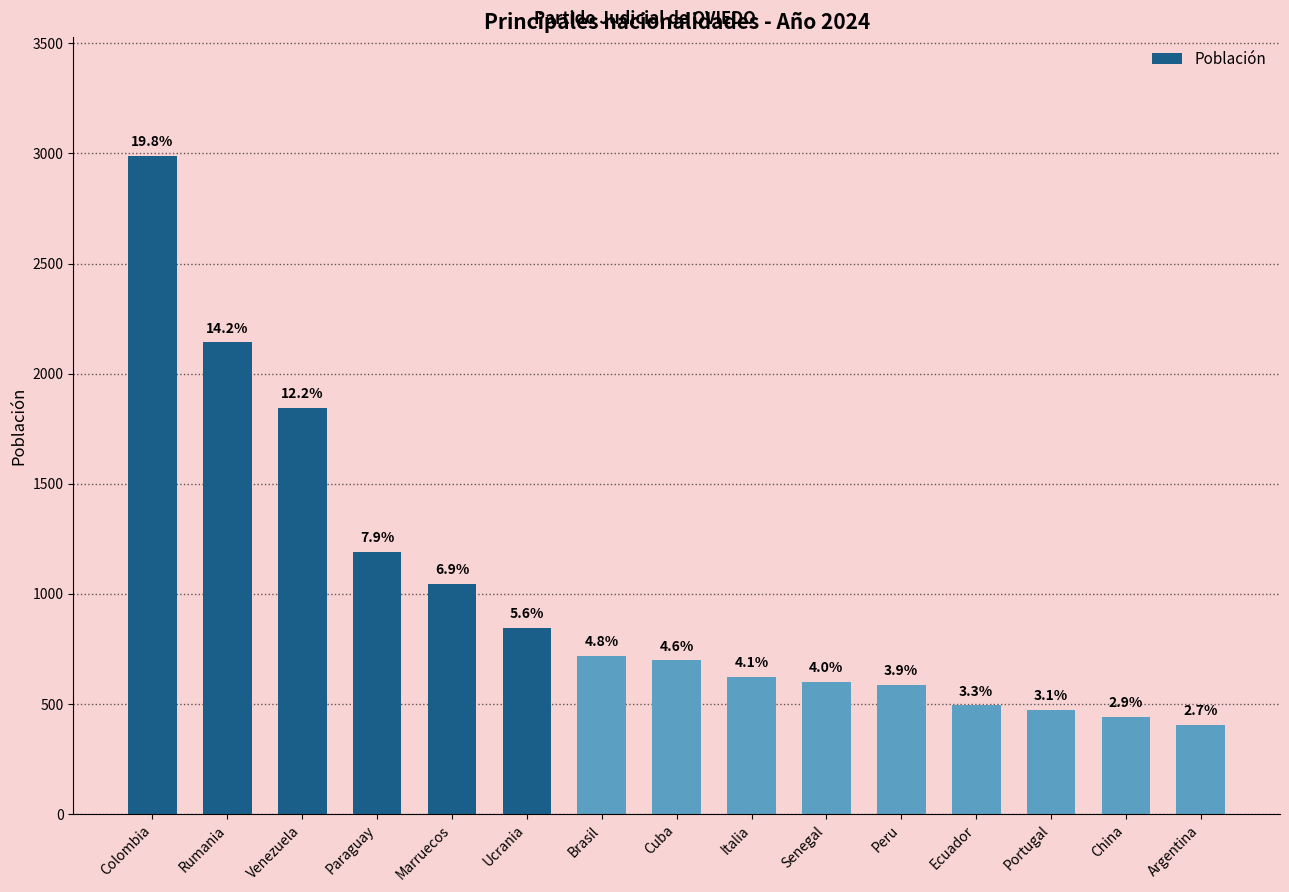

How many bars are there in total?

15